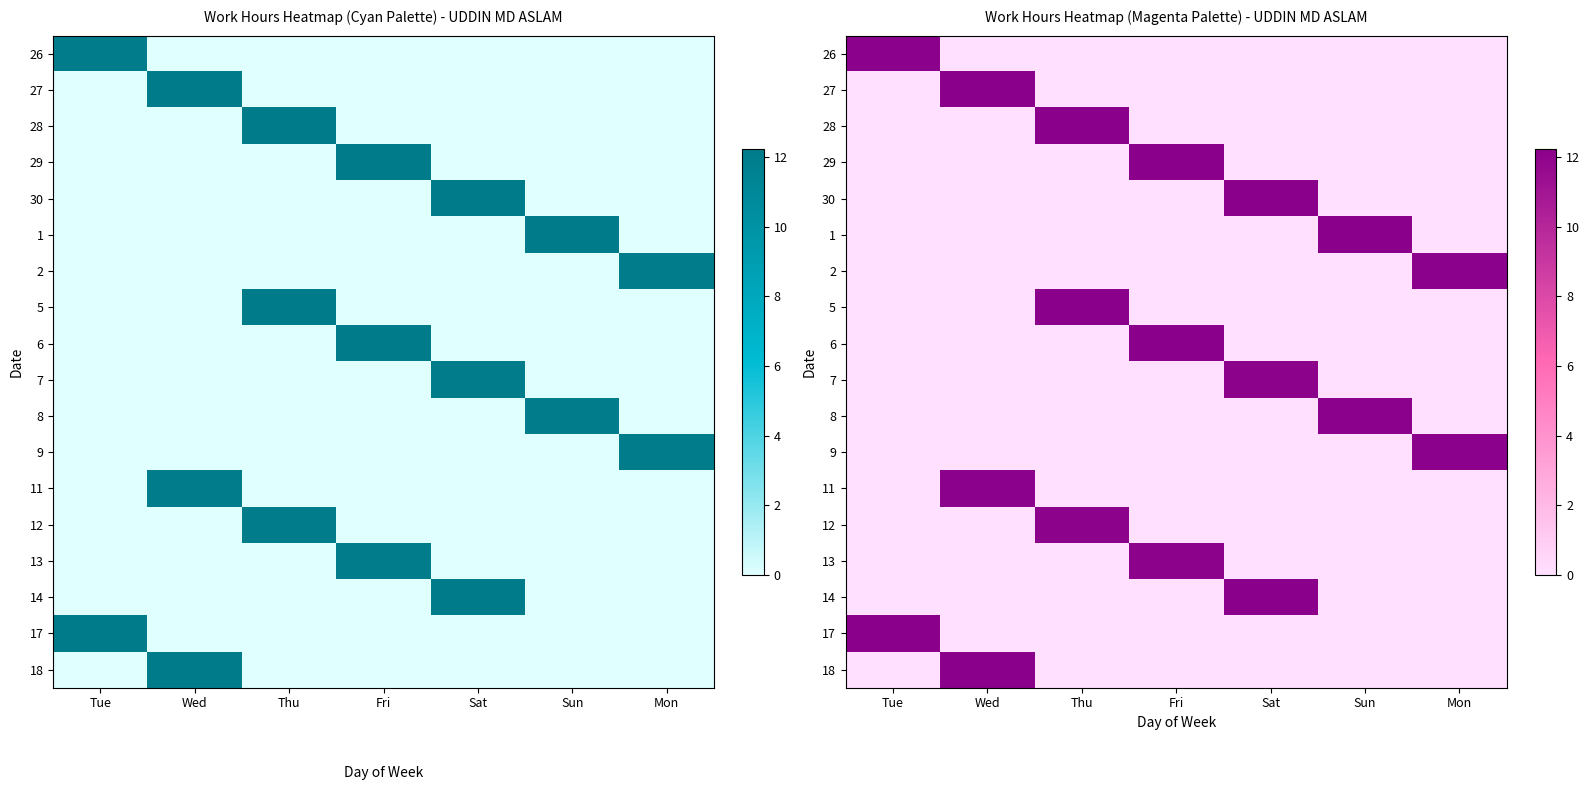

What is the difference between the highest and lowest values at Sat?

12.2